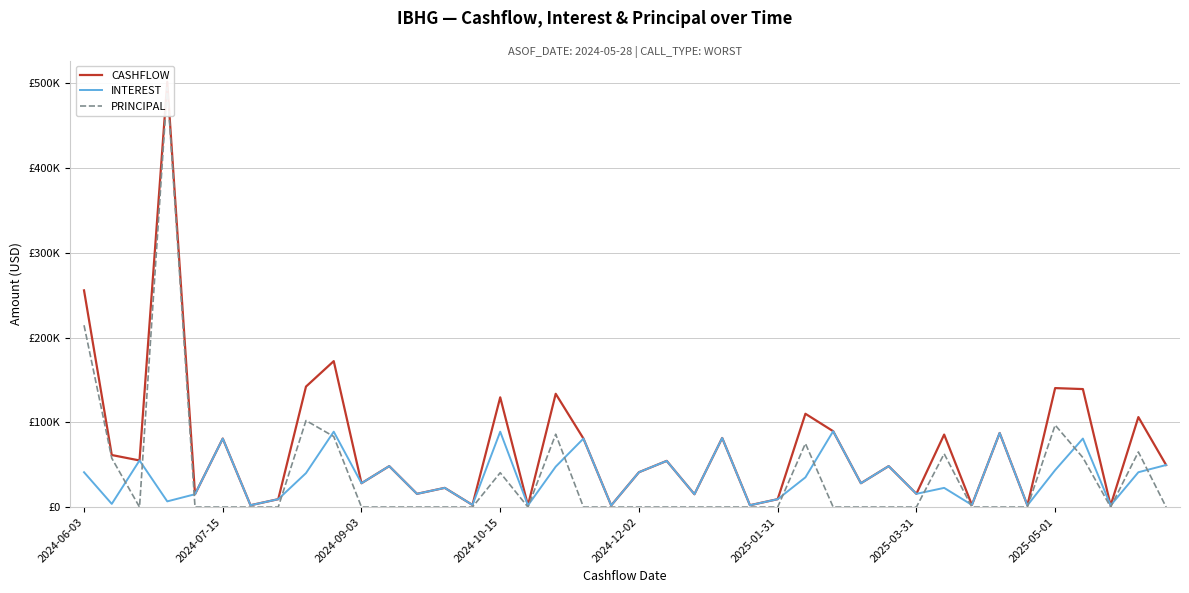

Which series has the widest spread of values?

CASHFLOW